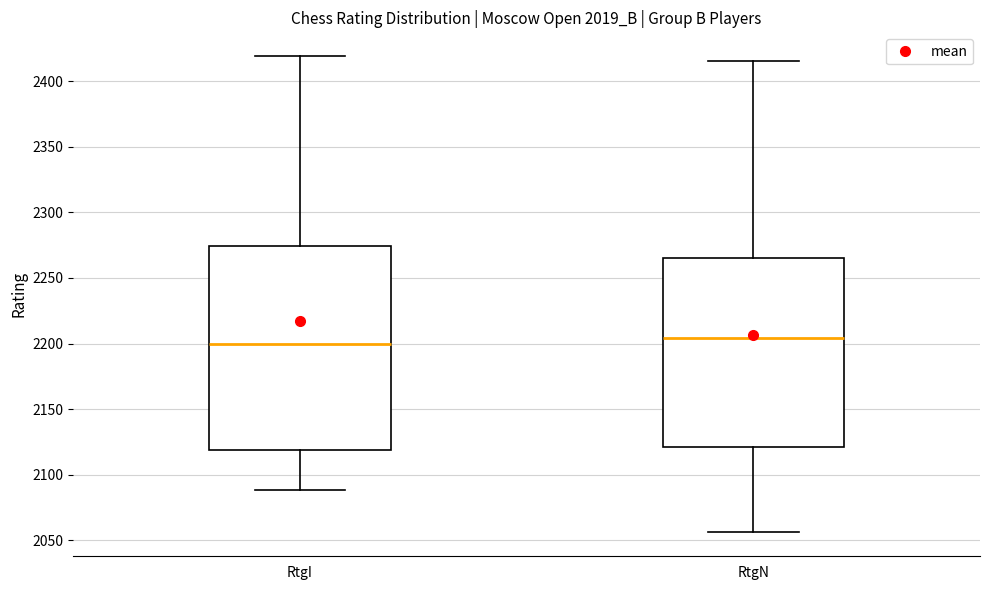

Where does the lower whisker of the box for RtgN end on the y-axis? The values are not printed on the chart, so give them approximately, as read against the axis.

2055